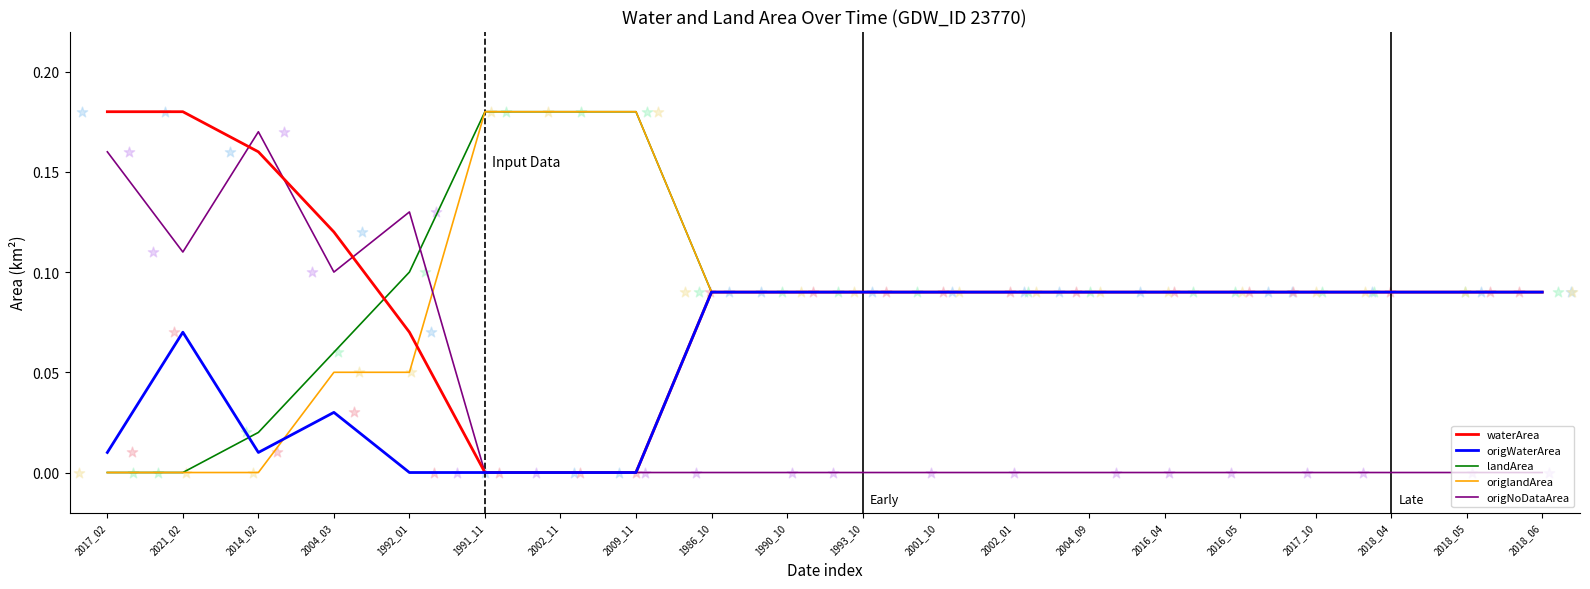

Is the value of origNoDataArea at 2004_09 greater than the value of landArea at 2002_01?

No